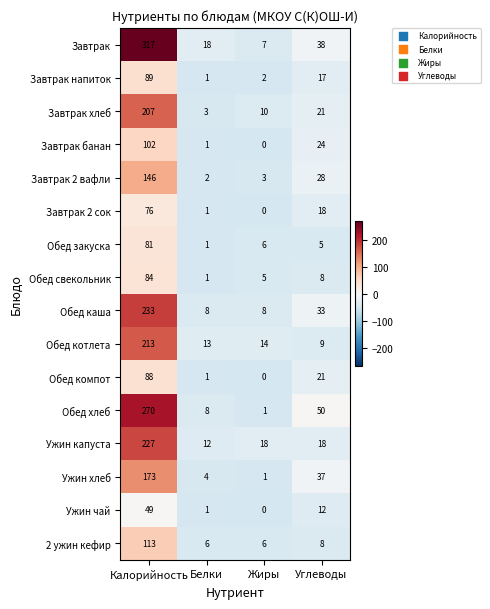

Where does the Обед котлета series first go above 14?

Калорийность